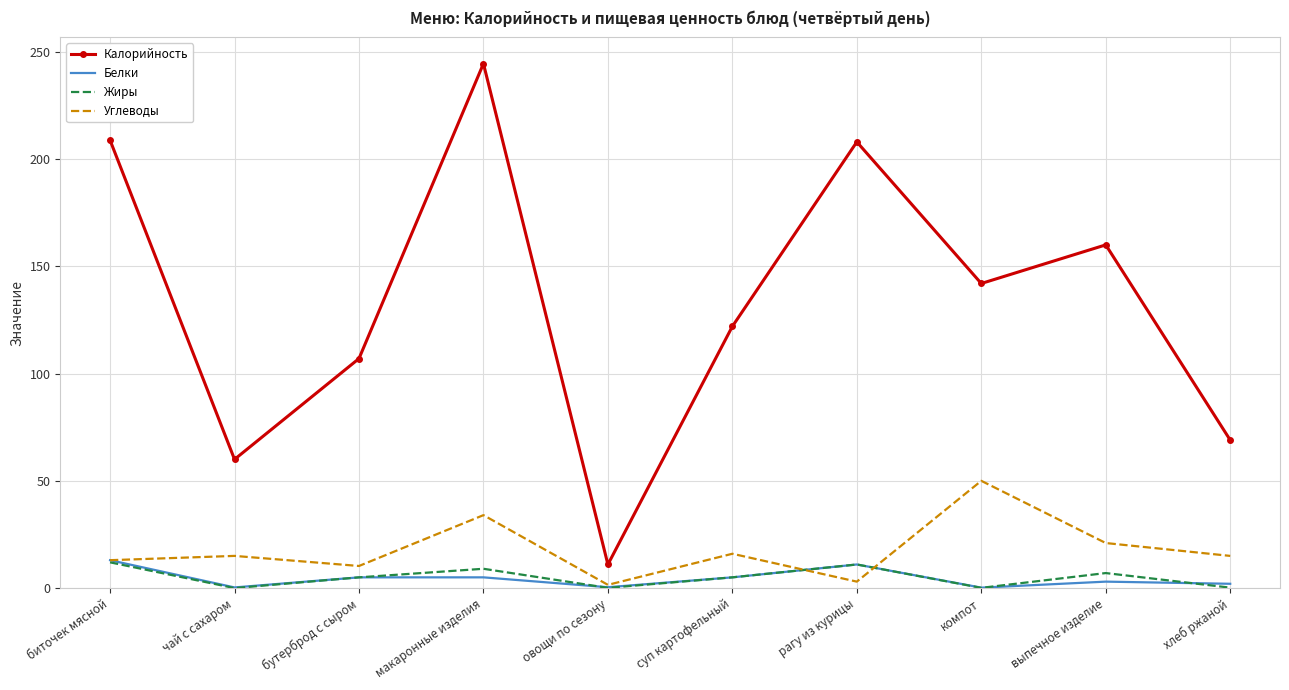

True or false: Углеводы has more than 2 points higher than both neighbors.

True